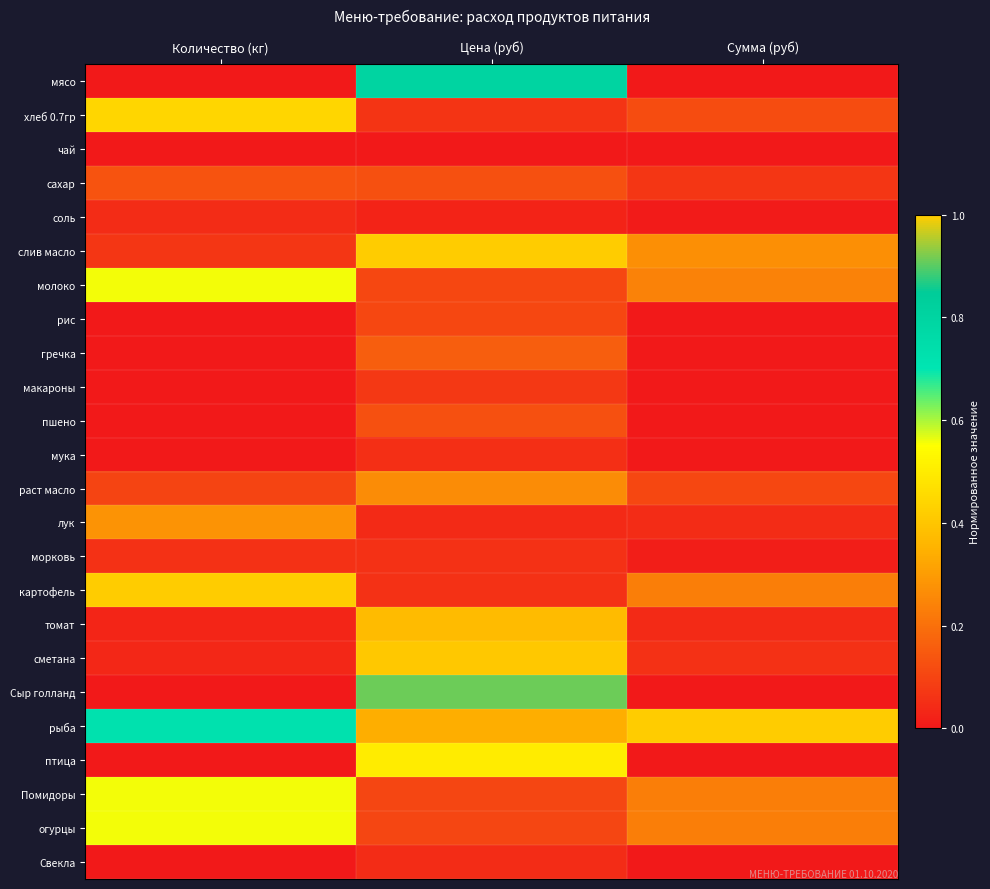

At Количество (кг), list the series in order from largest to smallest.

картофель, рыба, молоко, Помидоры, огурцы, хлеб 0.7гр, лук, сахар, раст масло, слив масло, морковь, соль, сметана, томат, мясо, чай, рис, гречка, макароны, пшено, мука, Сыр голланд, птица, Свекла